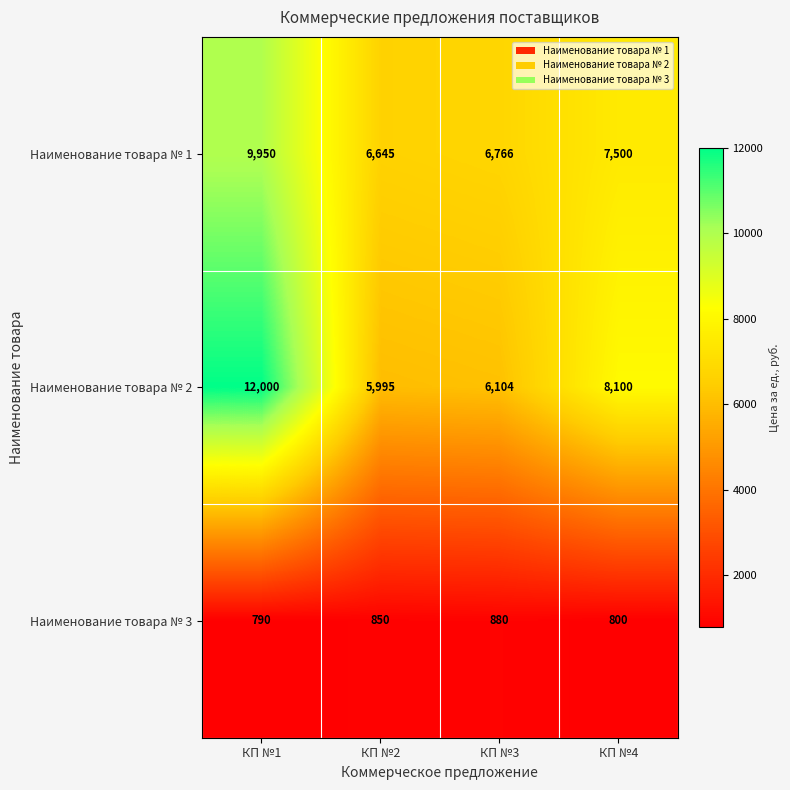

Reading right to left, list all the values displayed in this chart.

Наименование товара № 1: 7500	6766	6645	9950
Наименование товара № 2: 8100	6104	5995	12000
Наименование товара № 3: 800	880	850	790